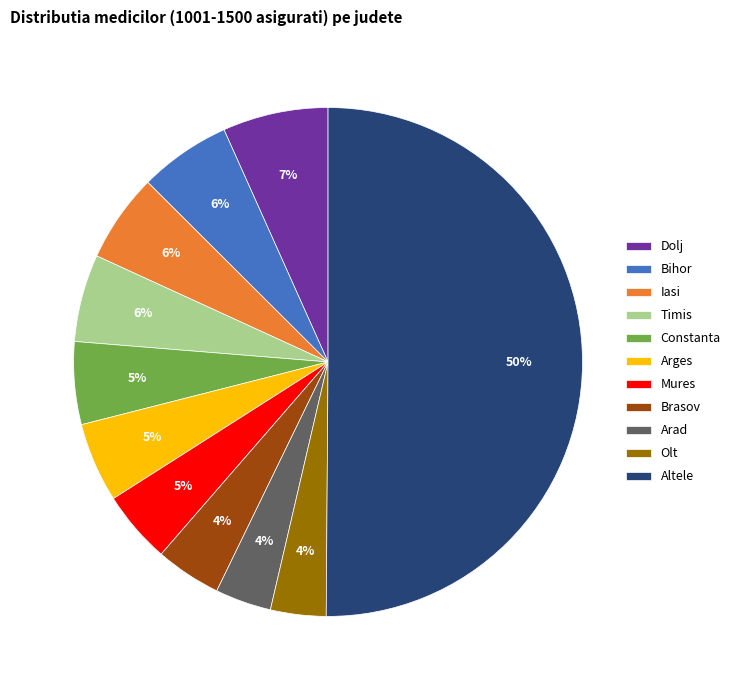

To the nearest percent, what is the difference between the Timis and Dolj slice percentages?

1%